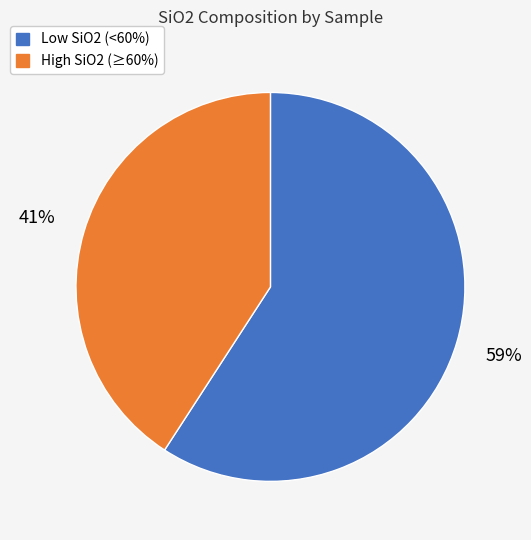

To the nearest percent, what is the difference between the largest and smallest slice percentages?

18%